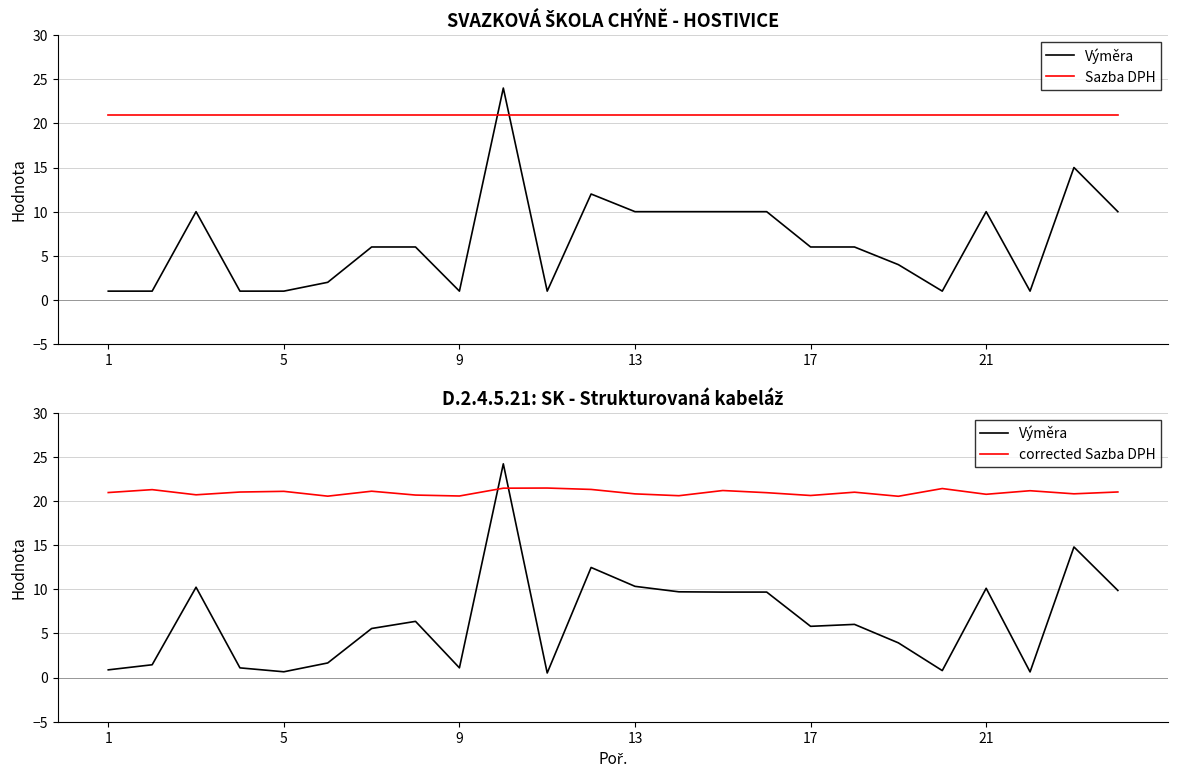

How many lines are shown in the chart?

3